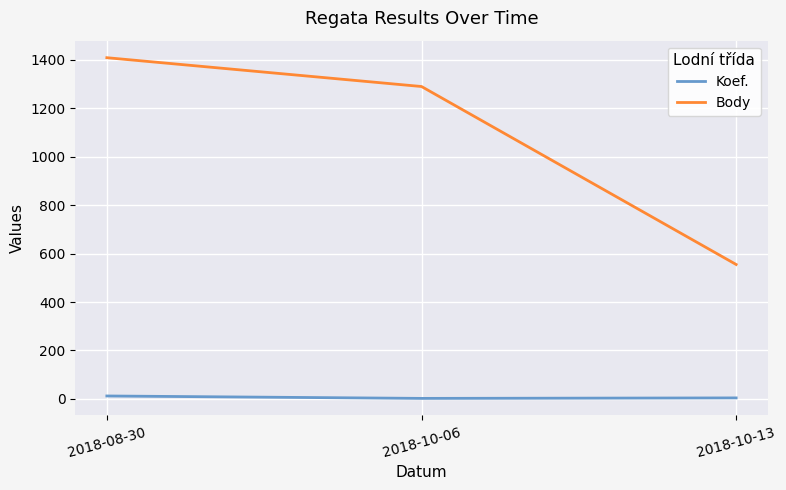

At how many categories does at least one series exceed 1281?

2